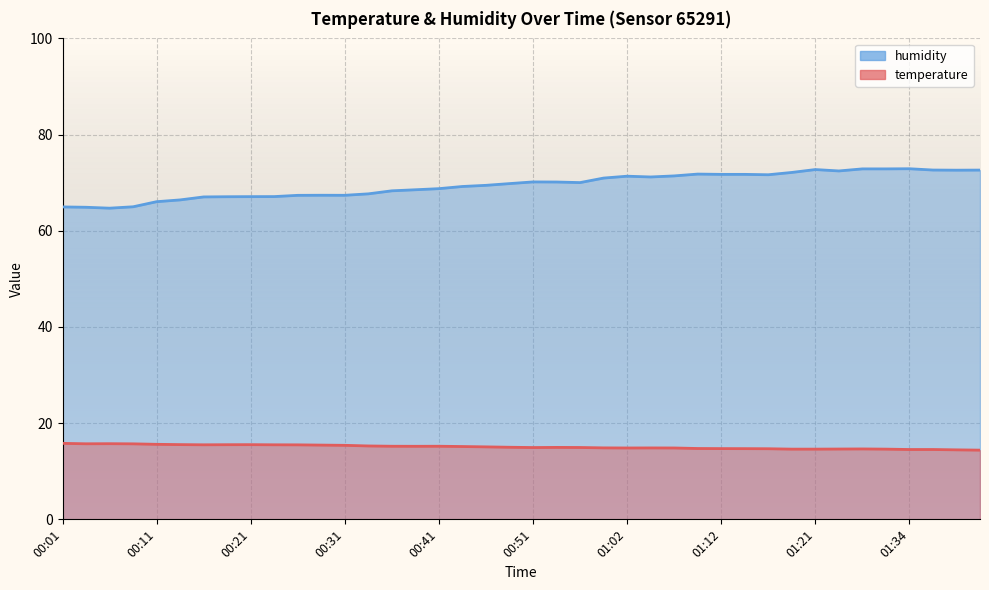

The value of humidity at 00:04 is 64.9. True or false?

True